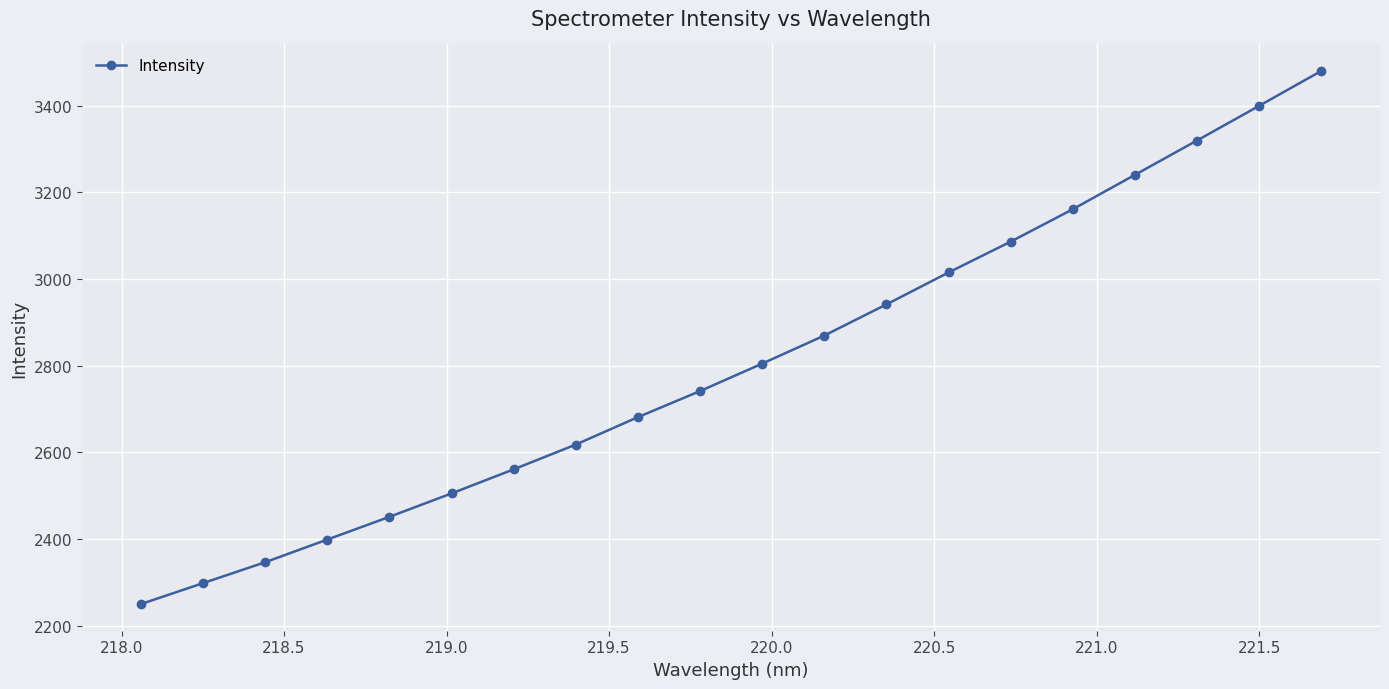

What is the value of the 8th point from the left?

2618.0